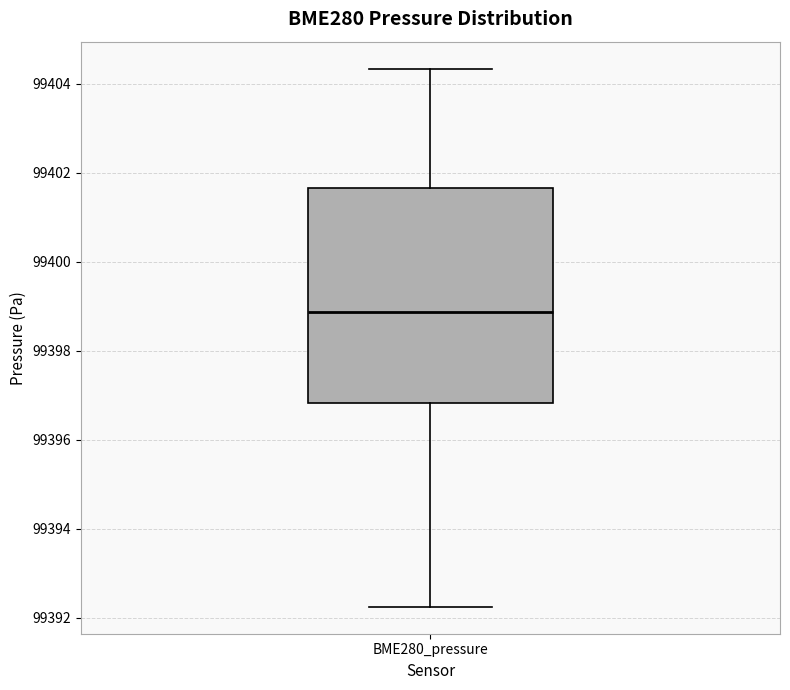

Transcribe this box plot: give where the median line is, the range the box spans, and where the two whiskers end, as read against the y-axis. The values are not printed on the chart, so give them approximately, as read against the axis.

median 99398.8, box 99396.8 to 99401.6, whiskers 99392.2 to 99404.4